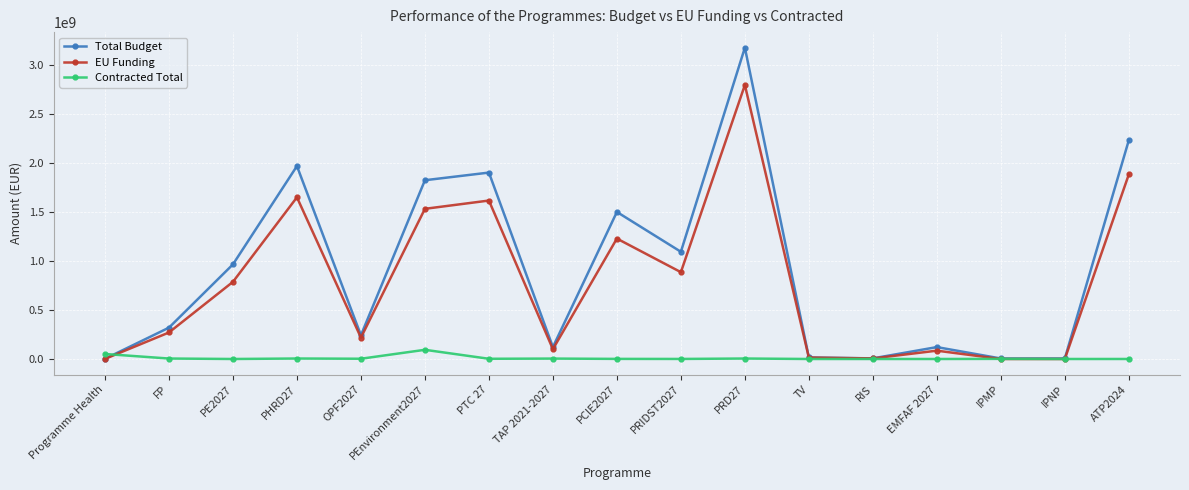

At which category is the sum across all series the highest?

PRD27